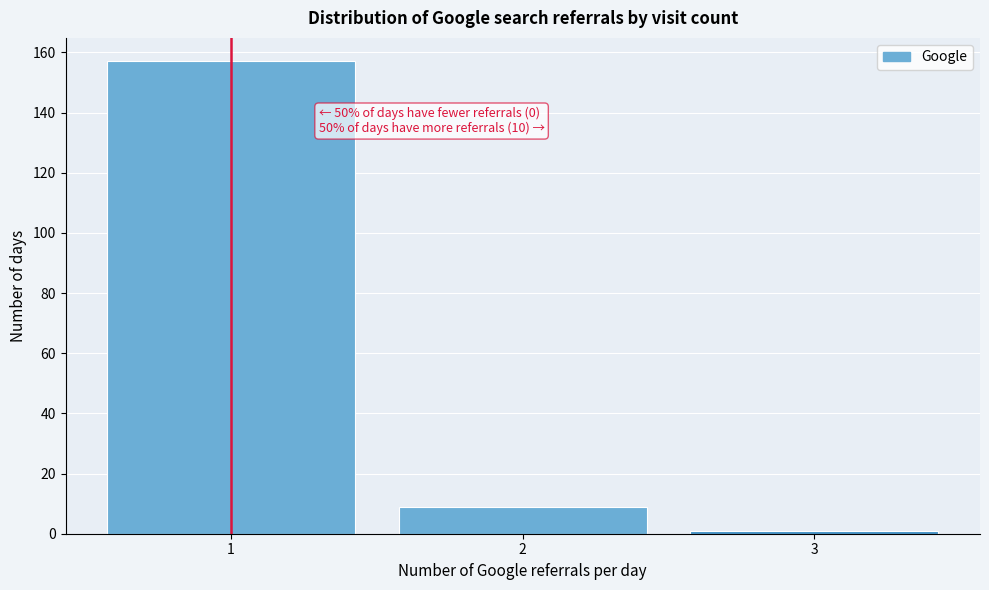

Reading left to right, what are all the values shown in this chart?

1=157	2=9	3=1